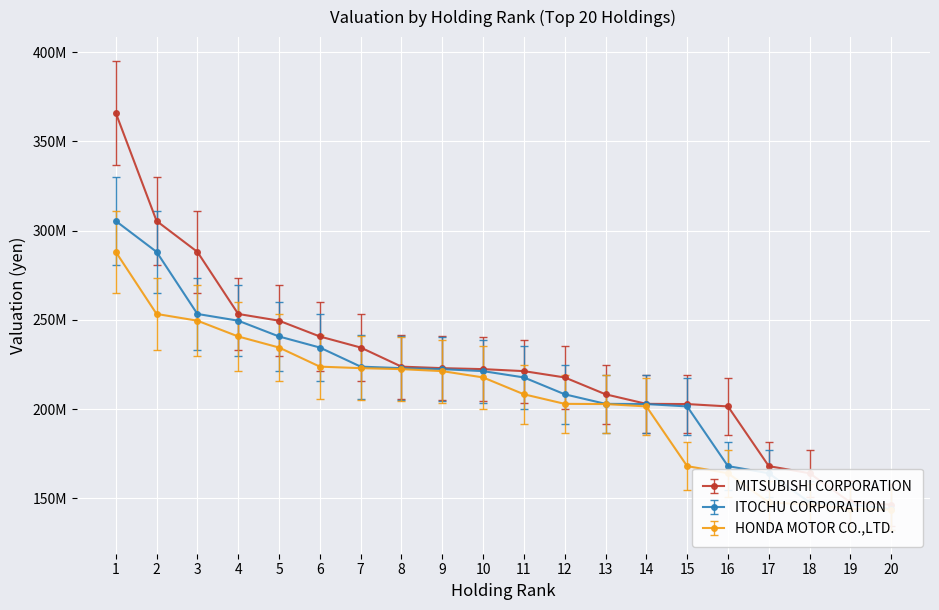

The value of ITOCHU CORPORATION at 8 is 383089174.3. True or false?

False